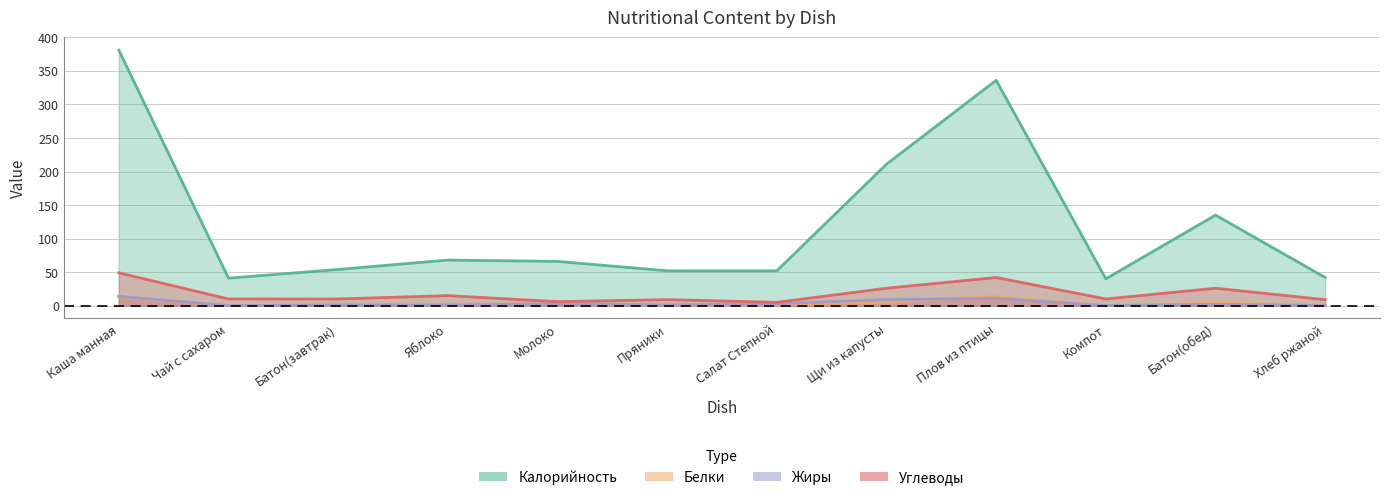

What is the value of the Углеводы point at the 5th from the left?

6